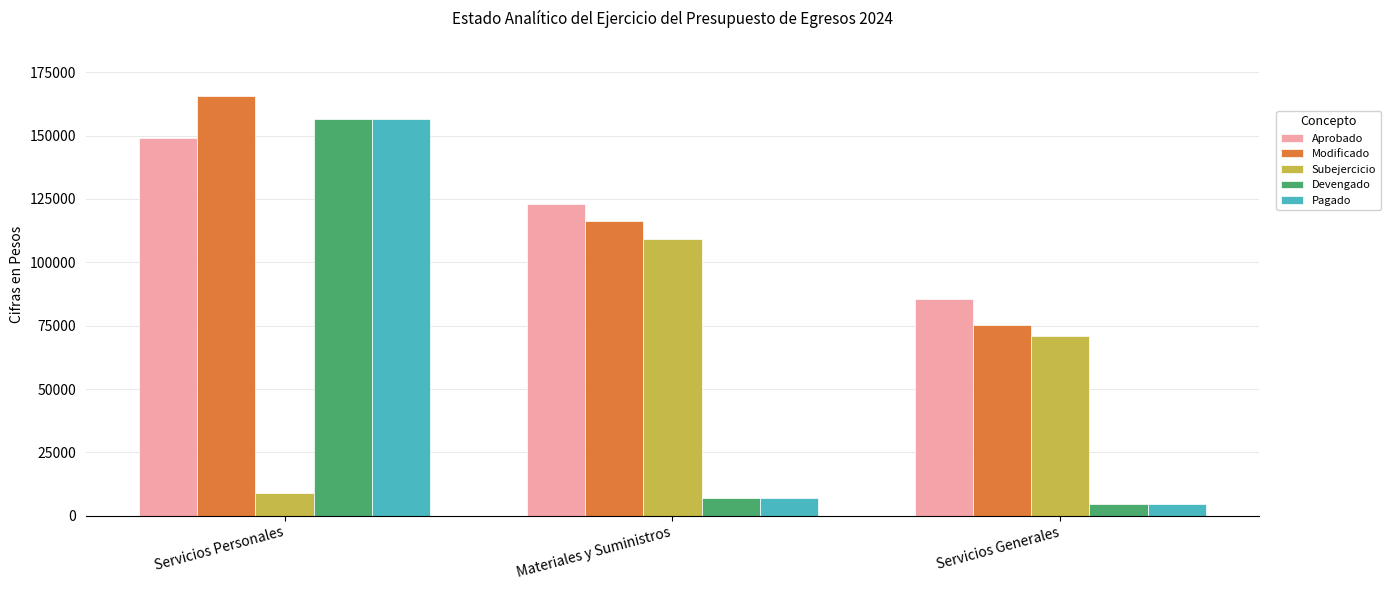

Is the value of Subejercicio at Servicios Personales greater than the value of Modificado at Servicios Personales?

No